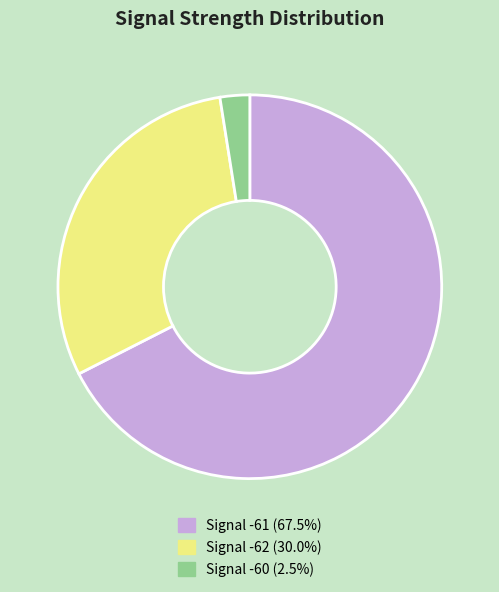

Is there any slice that represents more than half of the pie?

Yes